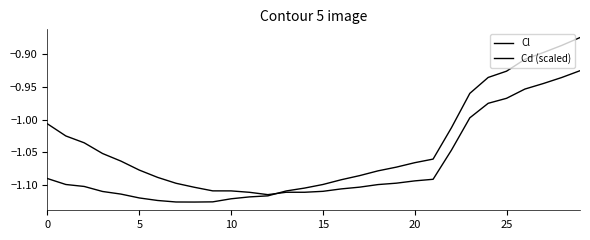

How many lines are shown in the chart?

2